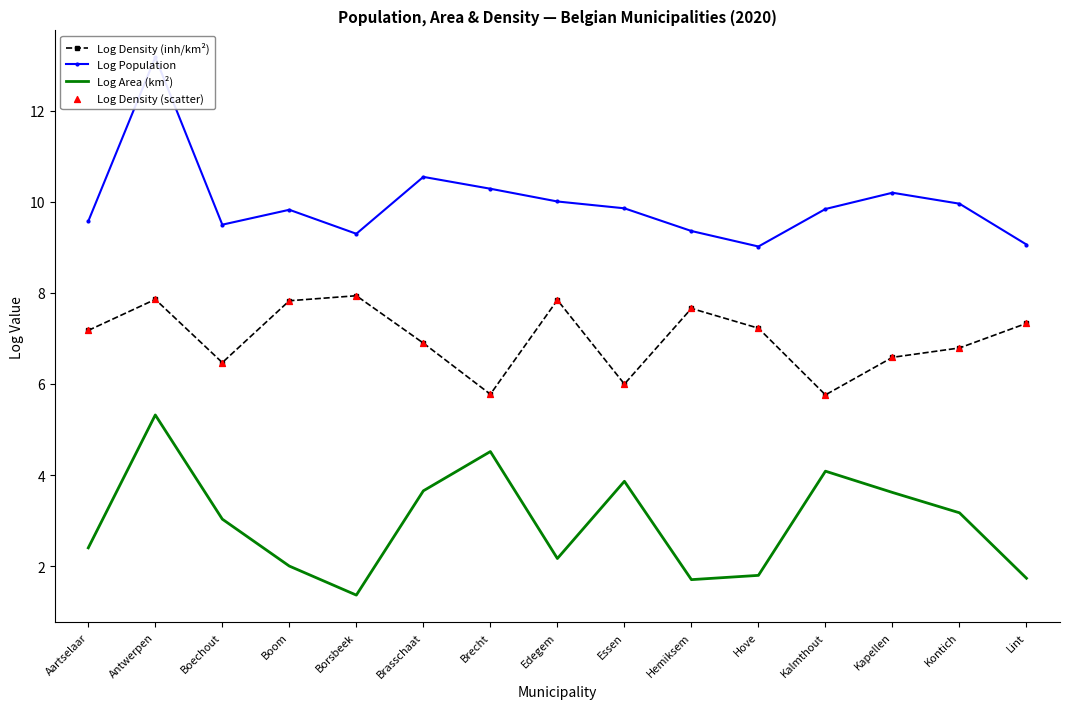

Is the value of Log Area (km²) at Edegem greater than the value of Log Population at Lint?

No